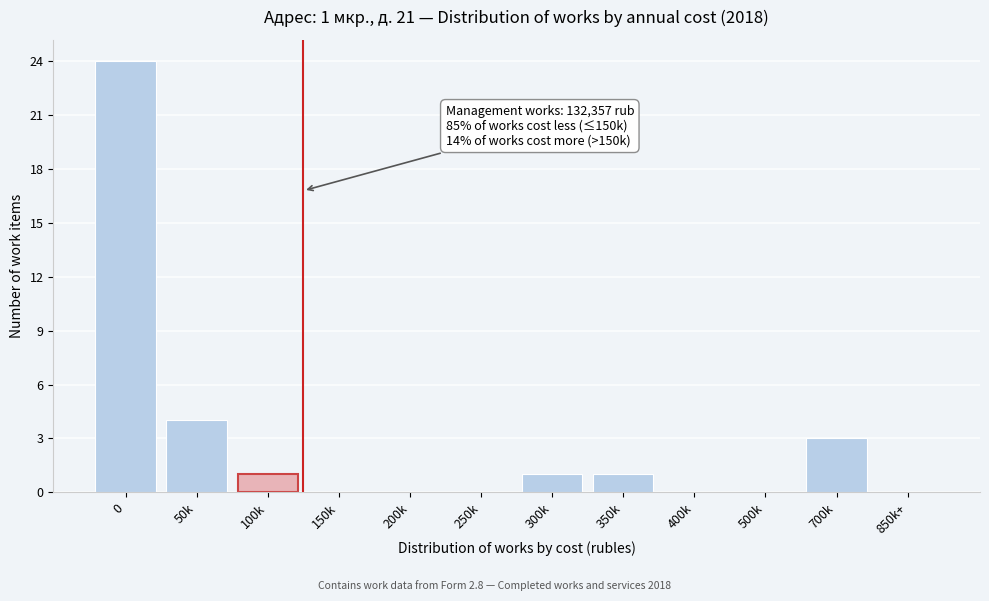

Reading left to right, what are all the values shown in this chart?

0=24	50k=4	100k=1	150k=0	200k=0	250k=0	300k=1	350k=1	400k=0	500k=0	700k=3	850k+=0